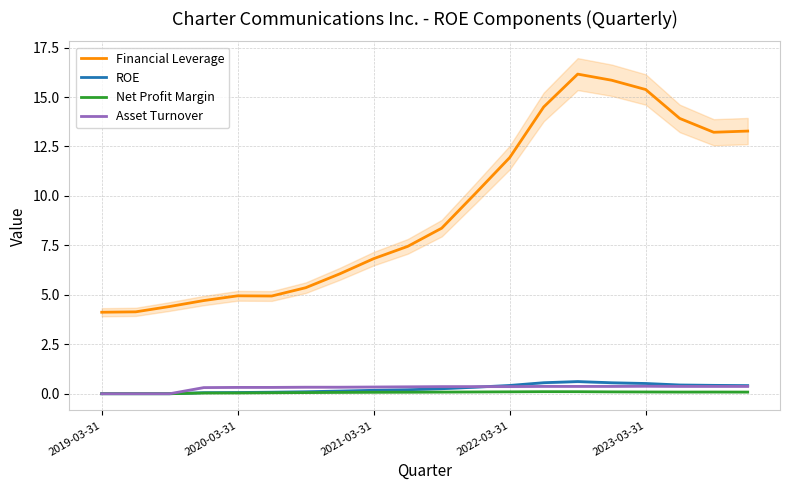

True or false: Net Profit Margin has a value of 0.1 at 2022-03-31.

True